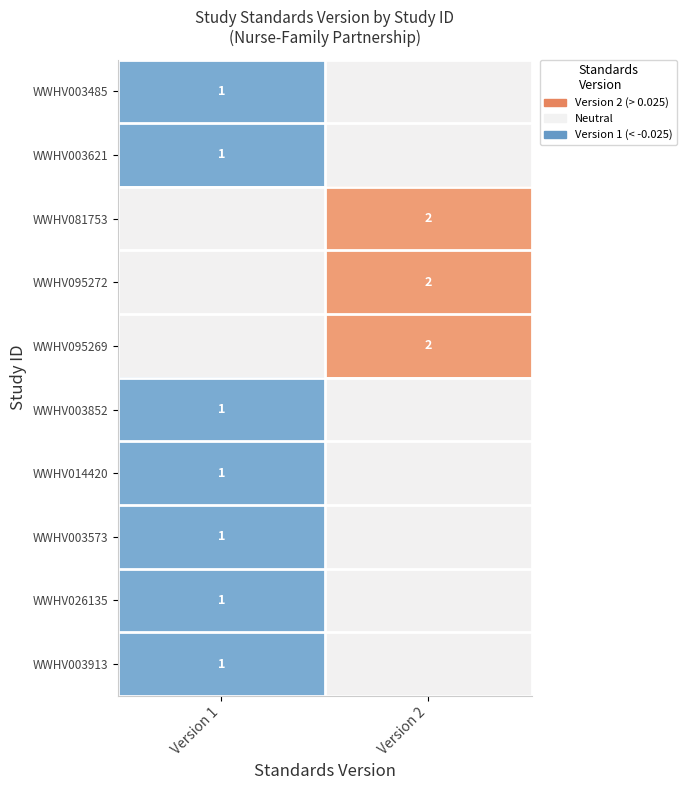

True or false: WWHV003485 has a value of 0 at Version 1.

False